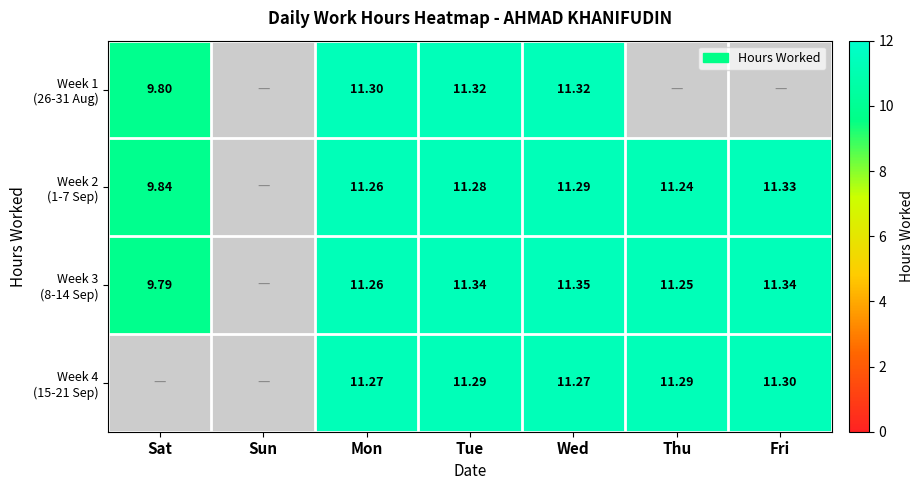

The value of Week 4 (15-21 Sep) at Tue is 15.7. True or false?

False